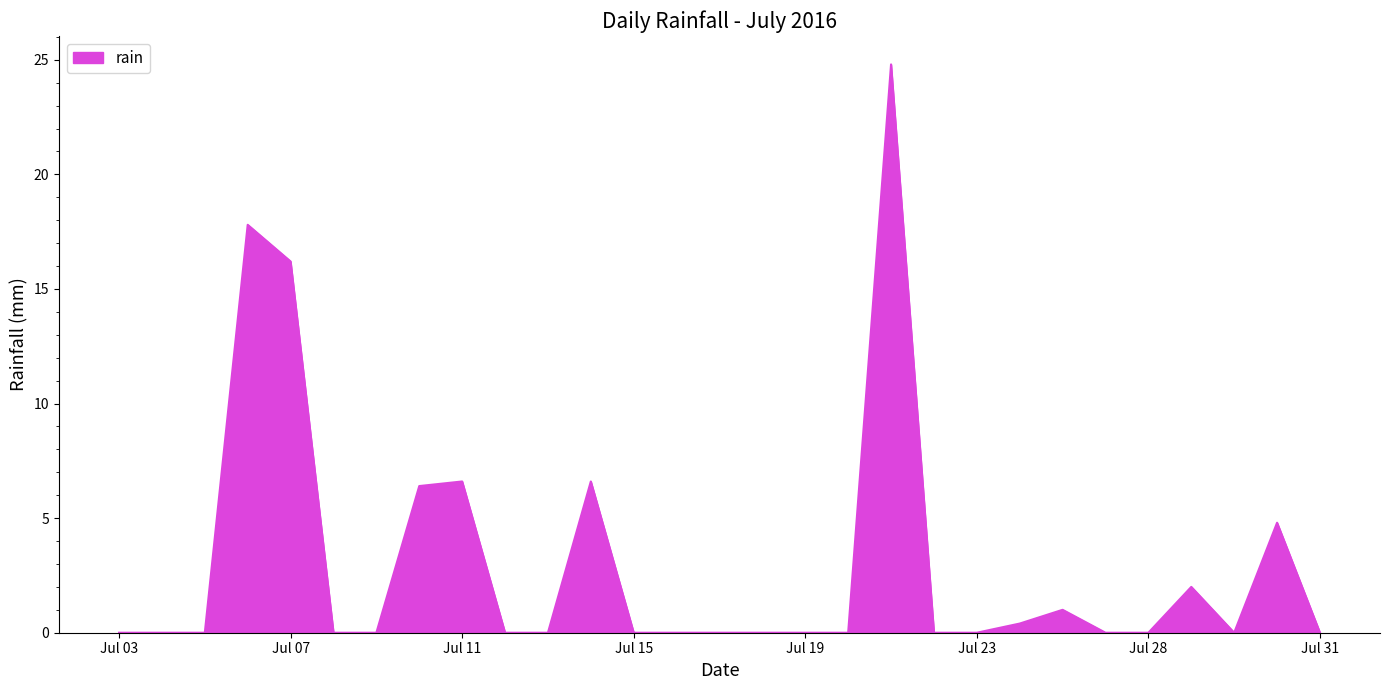

What is the difference between the maximum and minimum values?

24.8